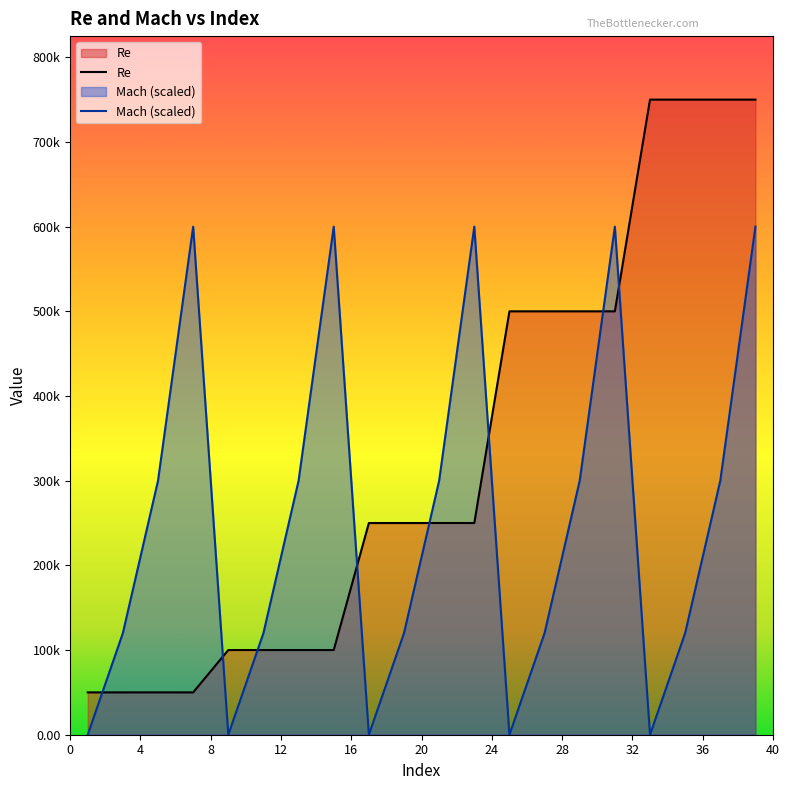

Between 7 and 13, which is larger?

13